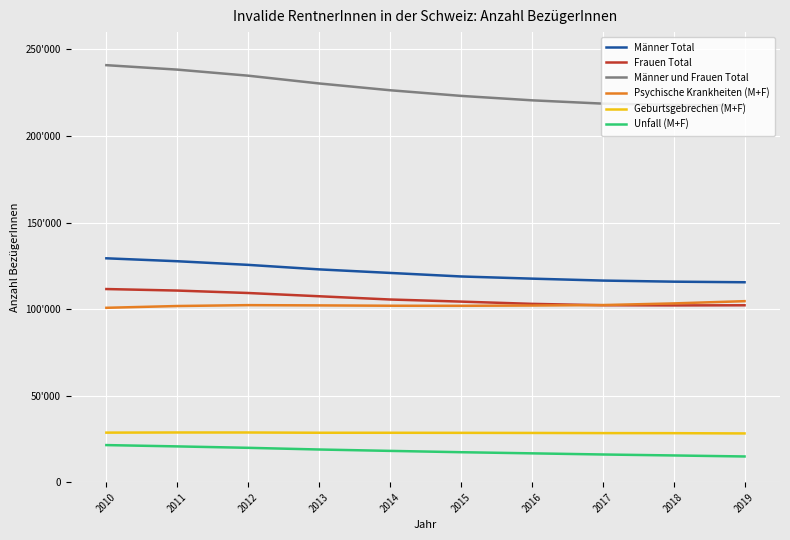

Reading left to right, transcribe all the data shown in this chart.

Männer Total: 129330	127639	125541	122935	120886	118843	117585	116468	115834	115493
Frauen Total: 111575	110694	109286	107406	105535	104318	103018	102220	102110	102194
Männer und Frauen Total: 240905	238333	234827	230341	226421	223161	220603	218688	217944	217687
Psychische Krankheiten (M+F): 100736	101766	102275	102127	101930	101893	102049	102321	103274	104570
Geburtsgebrechen (M+F): 28629	28713	28704	28555	28543	28503	28445	28351	28314	28163
Unfall (M+F): 21431	20673	19850	18878	18079	17318	16660	15999	15441	14855